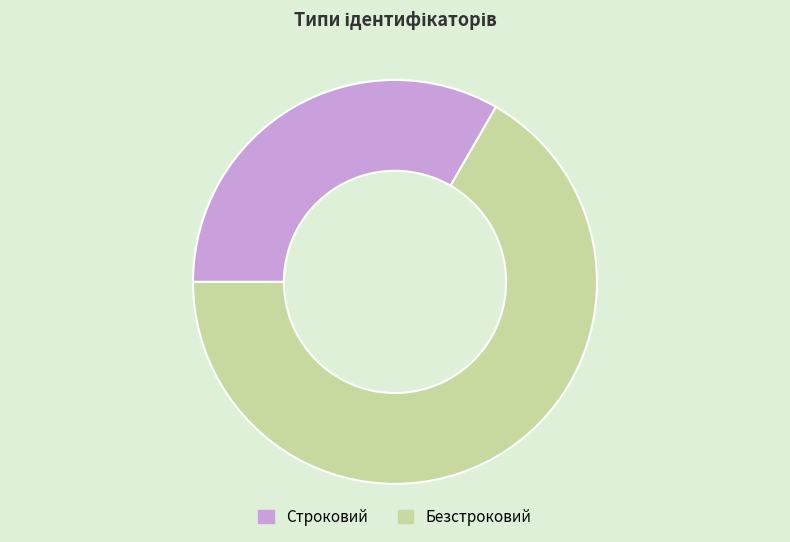

Between Строковий and Безстроковий, which is larger?

Безстроковий